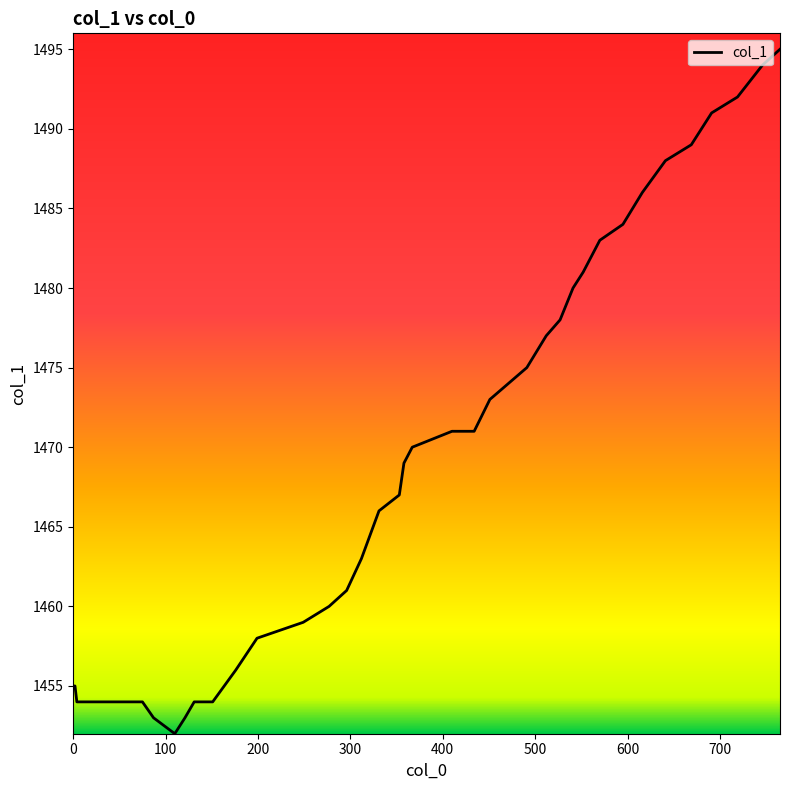

What is the maximum value shown in the chart?

1495